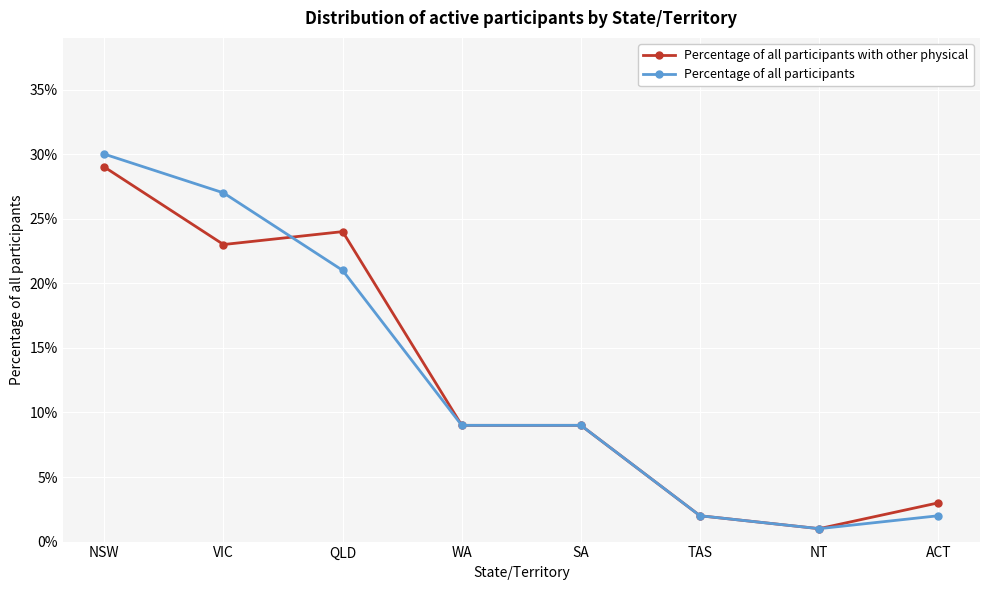

Reading right to left, list all the values displayed in this chart.

Percentage of all participants with other physical: 0.0	0.0	0.0	0.1	0.1	0.2	0.2	0.3
Percentage of all participants: 0.0	0.0	0.0	0.1	0.1	0.2	0.3	0.3